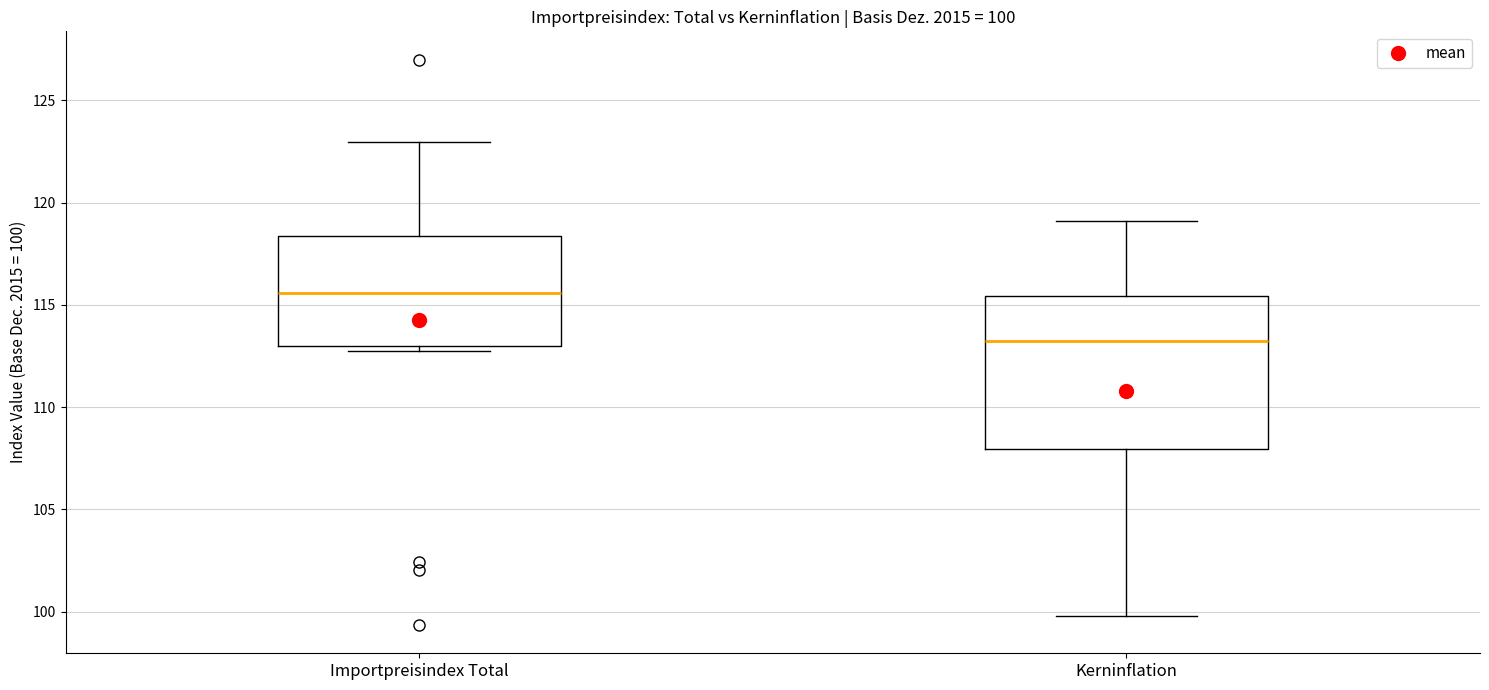

Which box's median line is the lowest?

Kerninflation